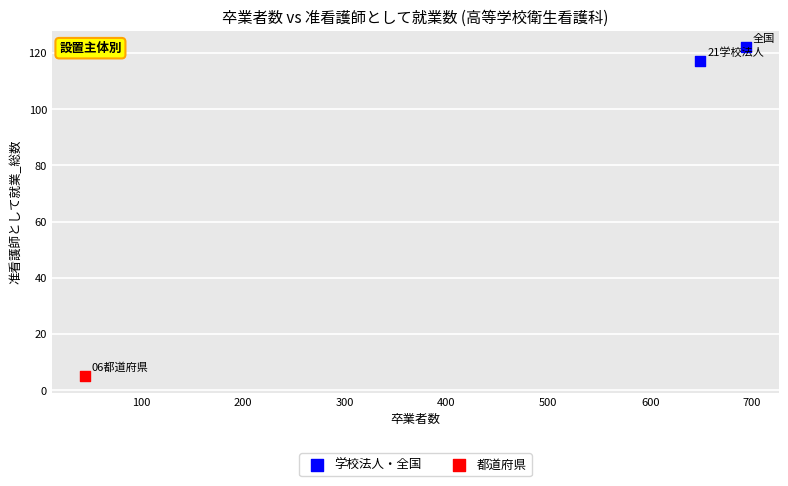

What are all the series names shown in the legend?

学校法人・全国, 都道府県